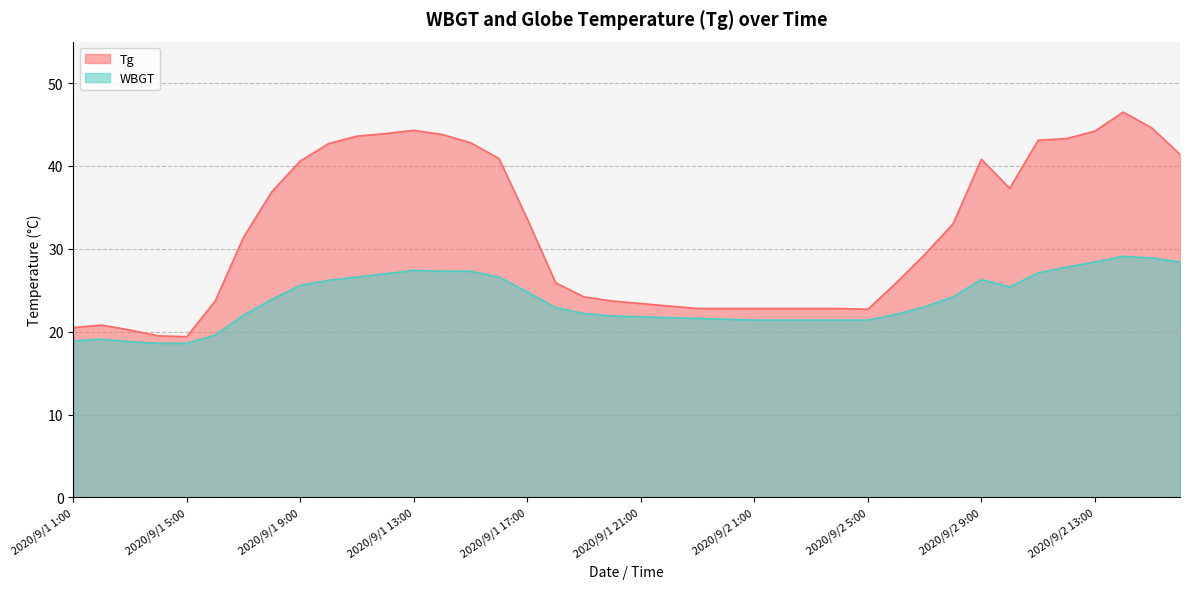

Is it true that Tg equals 38.5 at 2020/9/2 4:00?

False